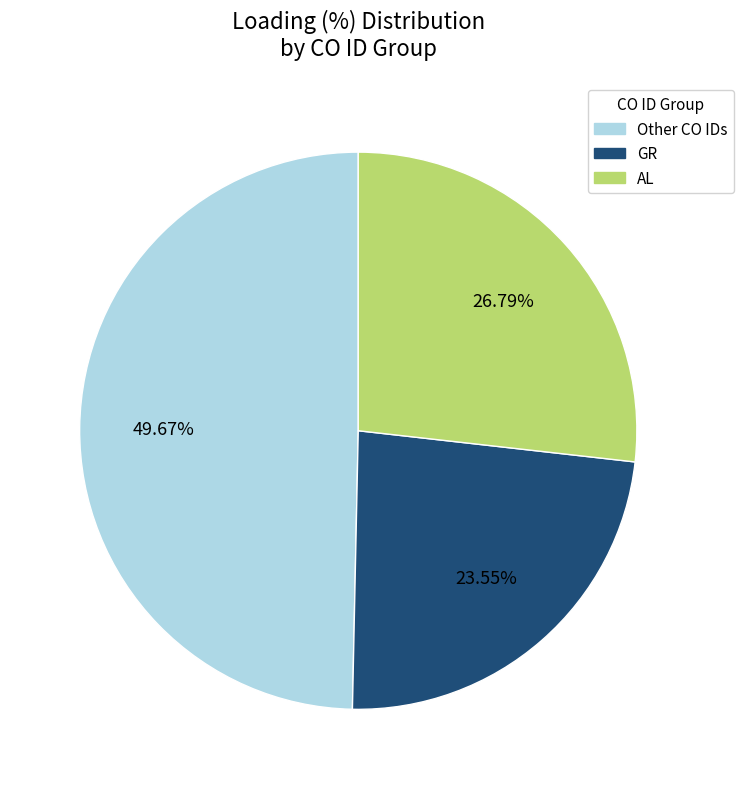

Do AL and Other CO IDs together represent more than half of the pie?

Yes